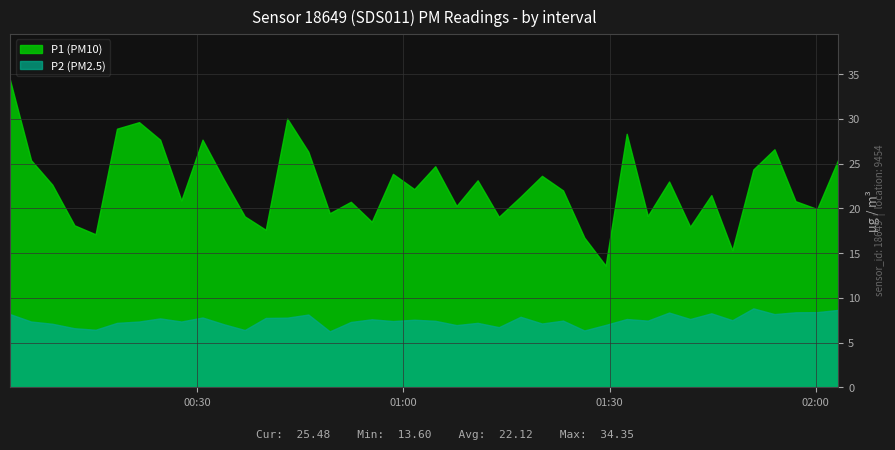

Where is P1 nearest to the value 23?

31